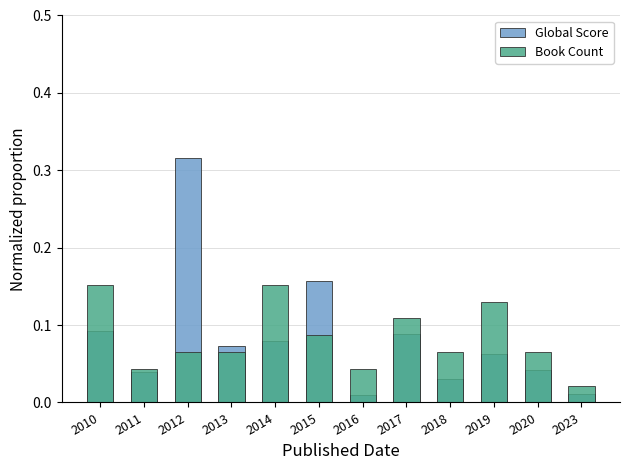

What is the value of the Global Score bar at the 8th from the left?

0.1